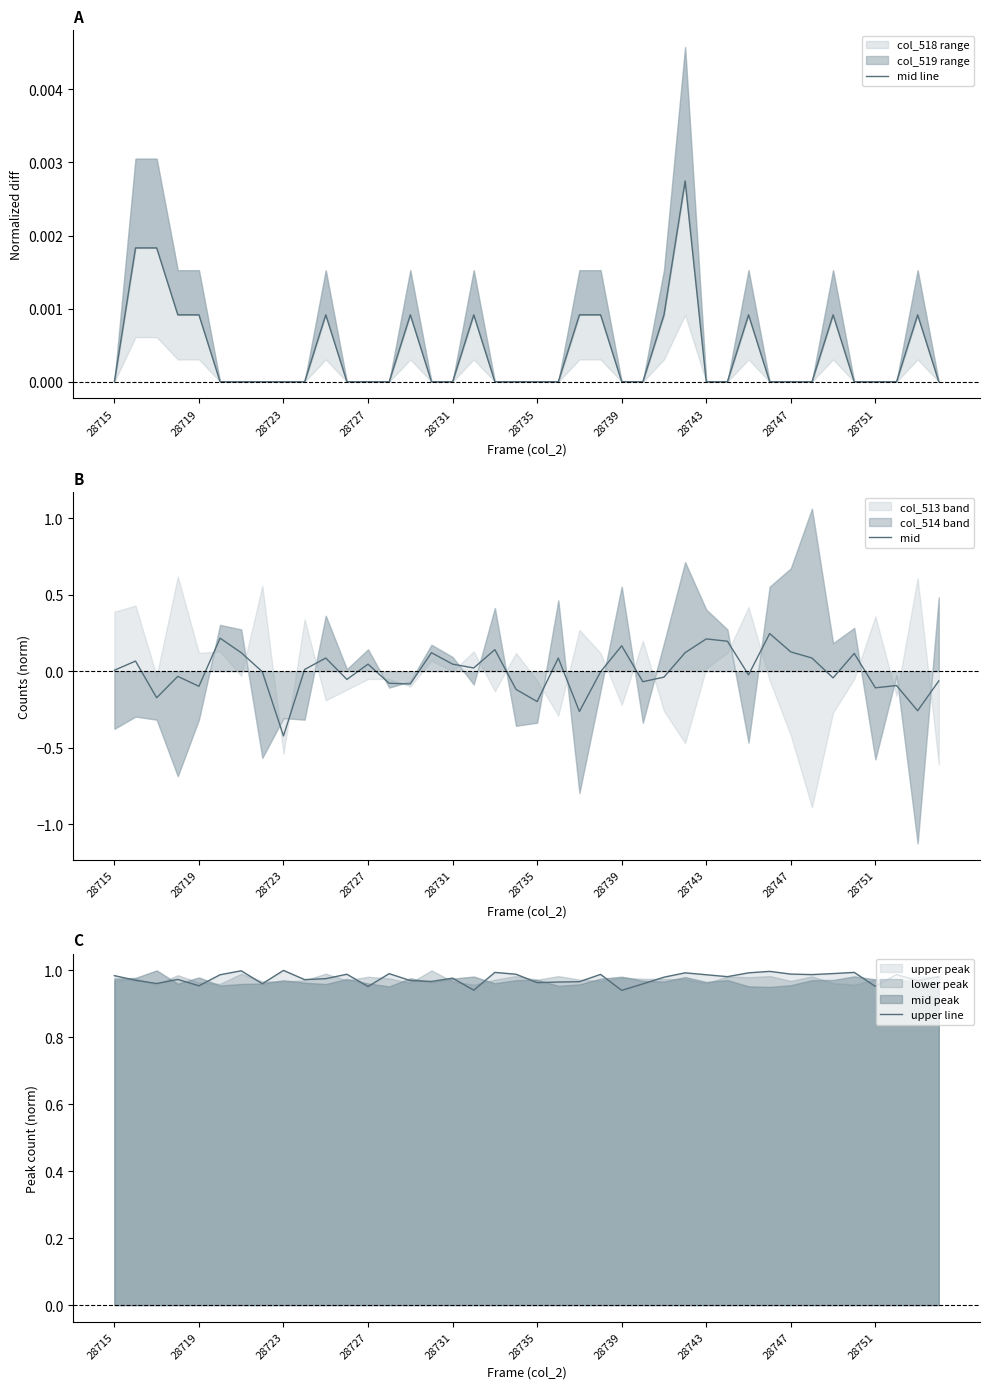

Between 17 and 25, which series saw the biggest shift?

mid